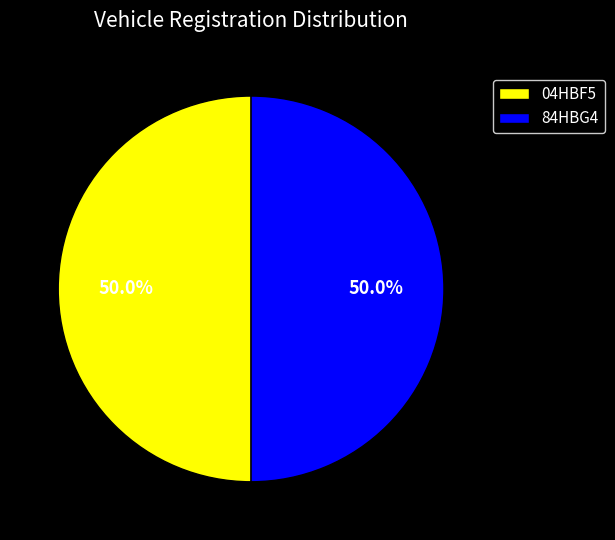

To the nearest percent, what portion does 84HBG4 represent?

50%